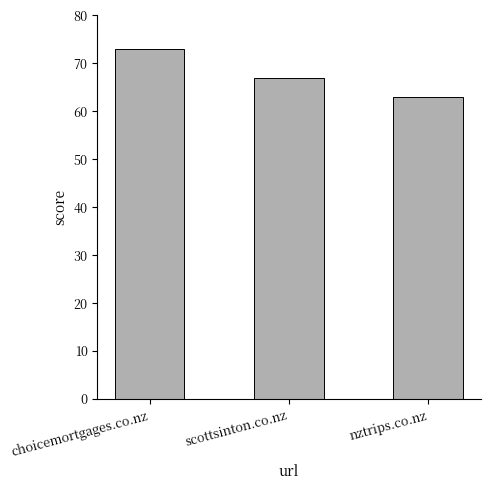

True or false: the data shows 15 at scottsinton.co.nz.

False